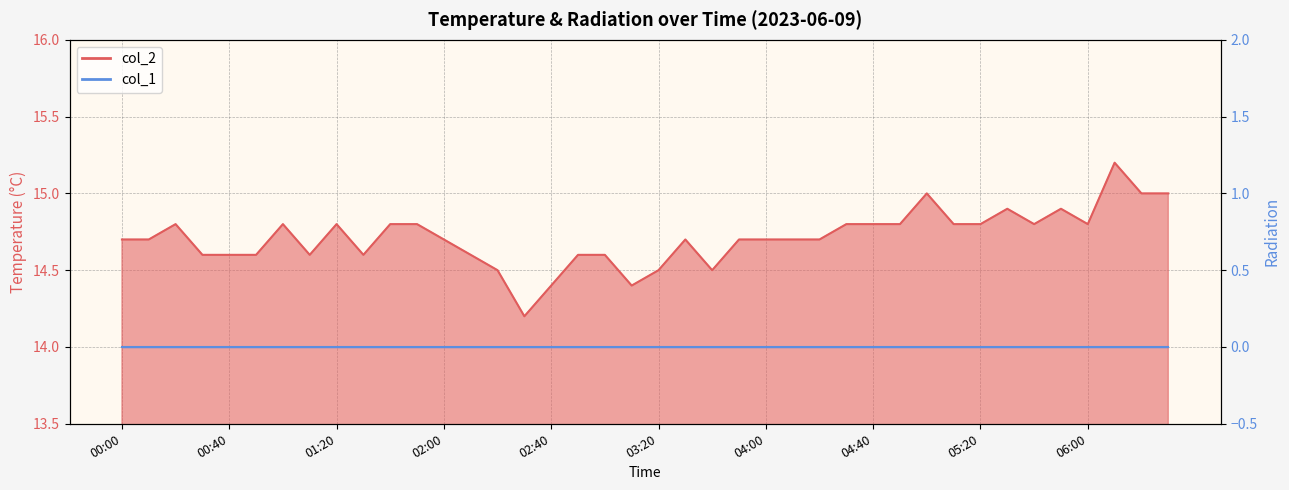

Reading left to right, extract all data points from this chart.

14.7	14.7	14.8	14.6	14.6	14.6	14.8	14.6	14.8	14.6	14.8	14.8	14.7	14.6	14.5	14.2	14.4	14.6	14.6	14.4	14.5	14.7	14.5	14.7	14.7	14.7	14.7	14.8	14.8	14.8	15.0	14.8	14.8	14.9	14.8	14.9	14.8	15.2	15.0	15.0